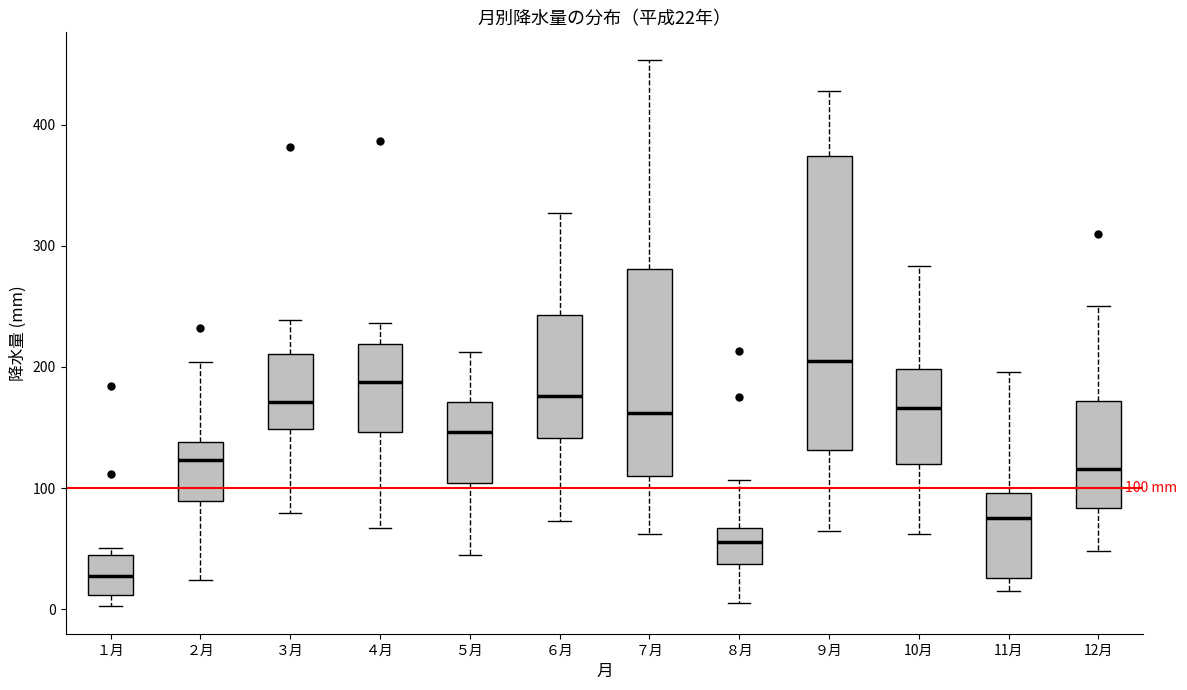

Which box's median line is the highest?

９月